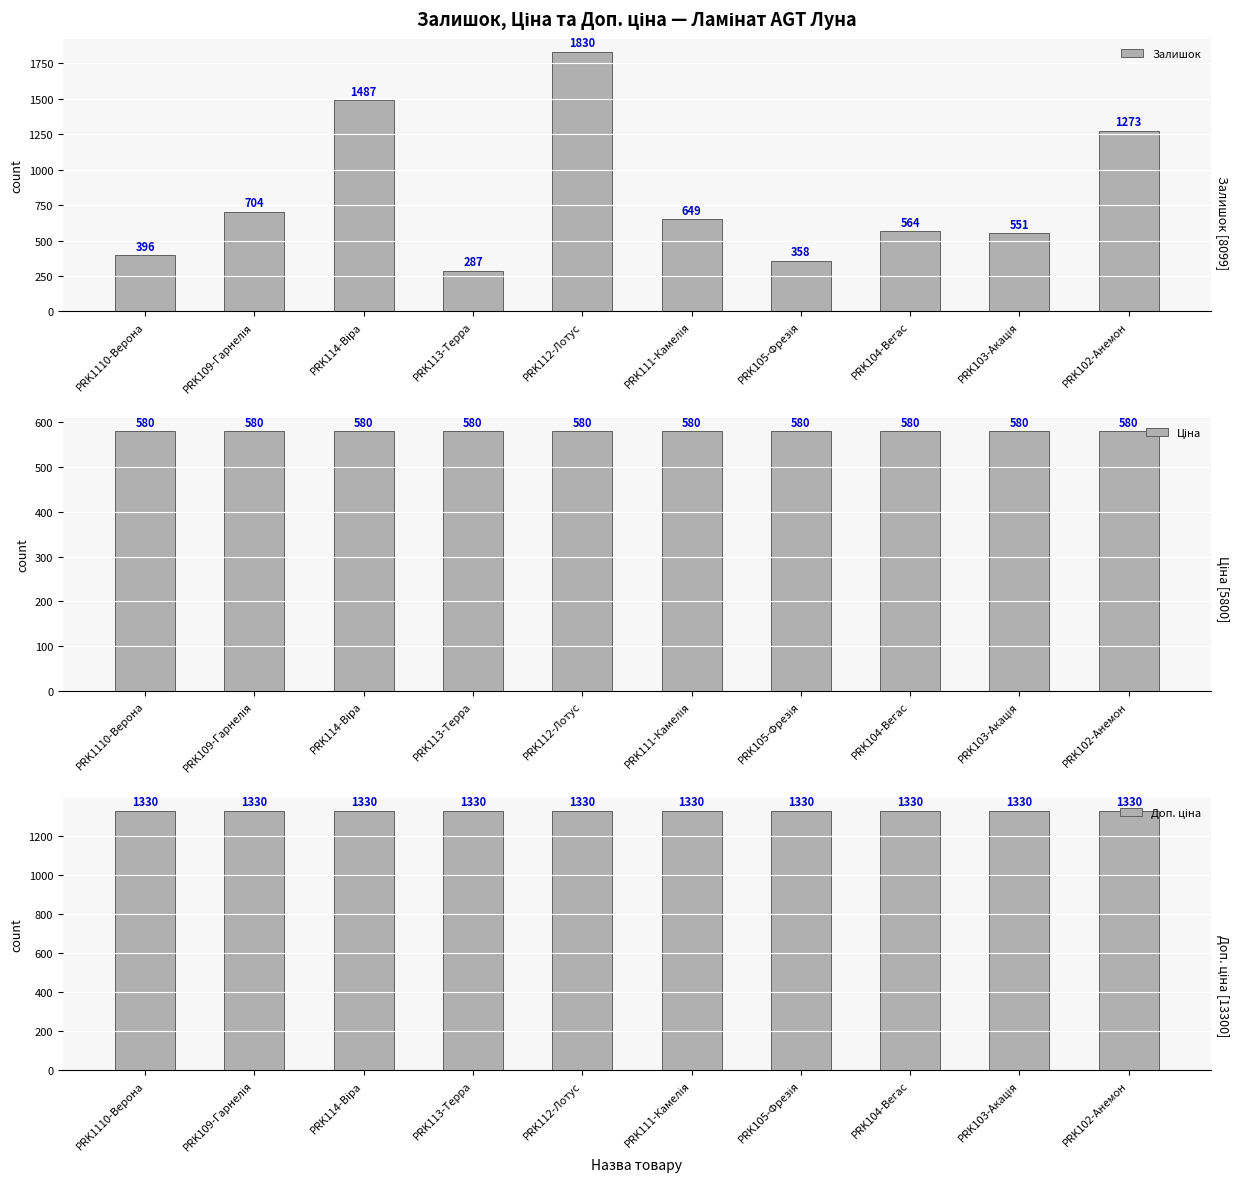

What is the value of the Залишок bar at the 5th from the left?

1830.0